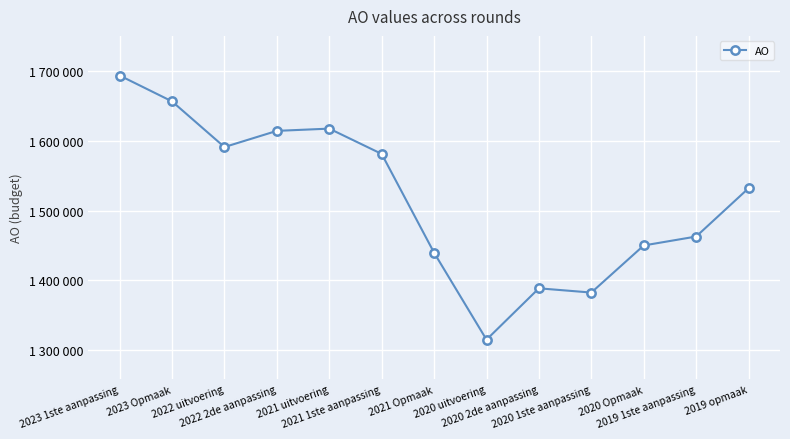

Rank the categories by value from highest to lowest.

2023 1ste aanpassing, 2023 Opmaak, 2021 uitvoering, 2022 2de aanpassing, 2022 uitvoering, 2021 1ste aanpassing, 2019 opmaak, 2019 1ste aanpassing, 2020 Opmaak, 2021 Opmaak, 2020 2de aanpassing, 2020 1ste aanpassing, 2020 uitvoering